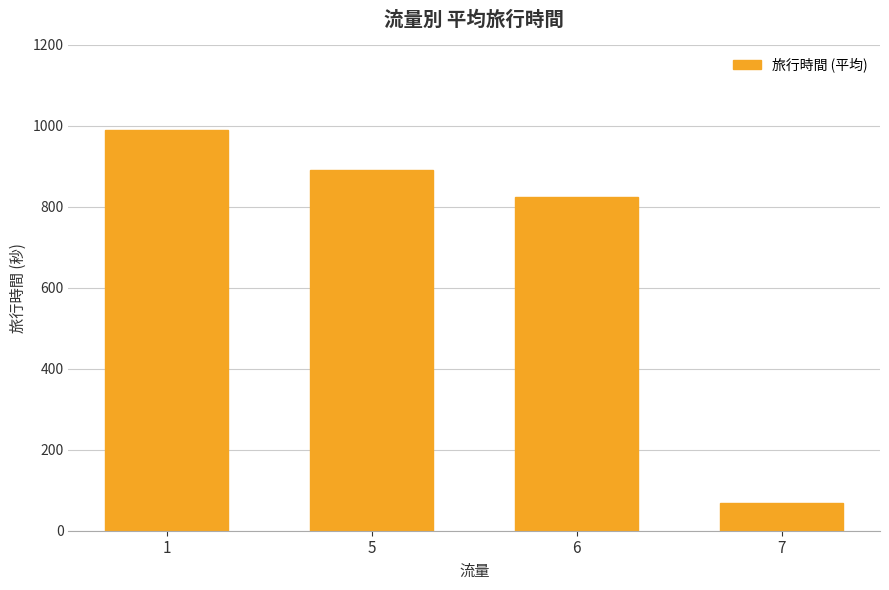

The value at 6 is 1402.3. True or false?

False